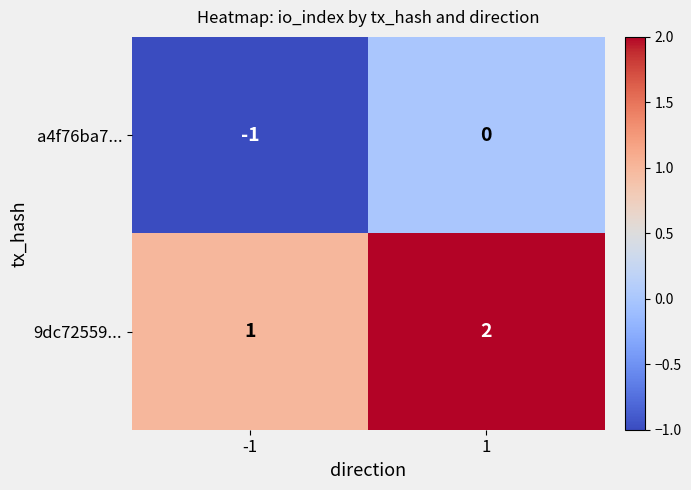

Rank the series by their average value, from lowest to highest.

a4f76ba7..., 9dc72559...